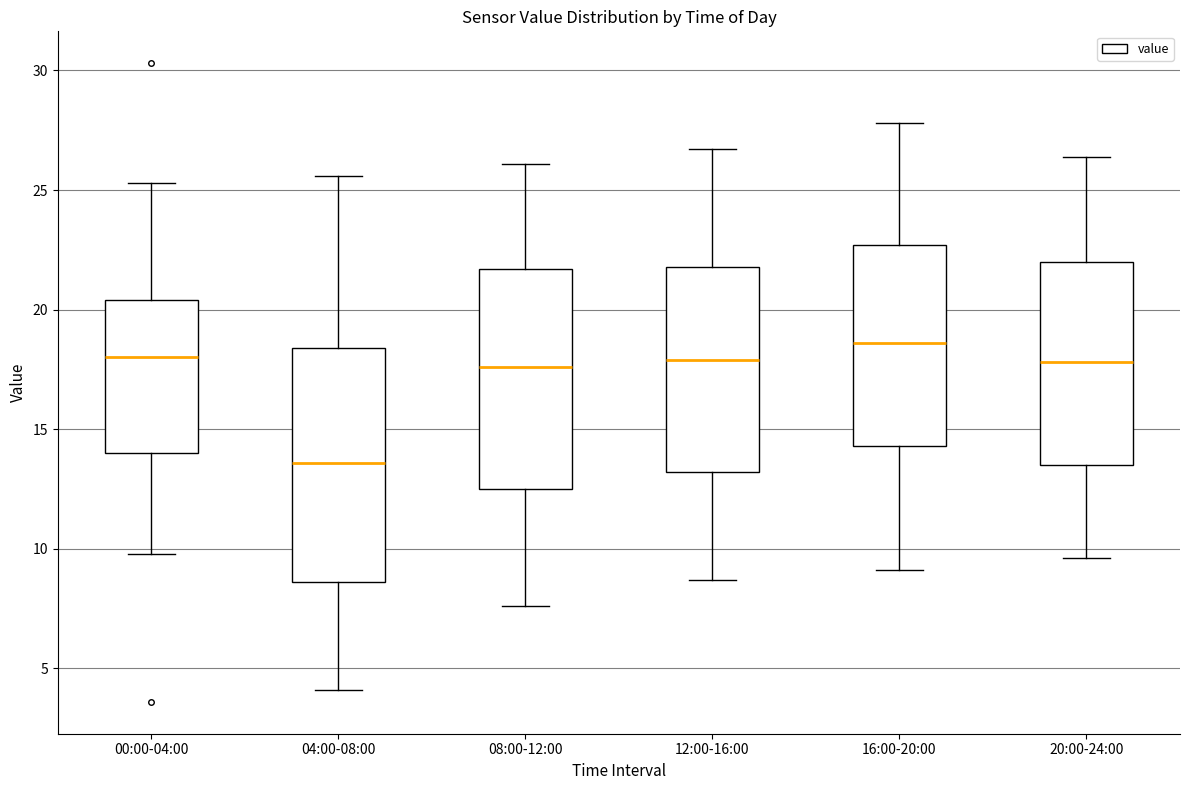

Reading left to right, transcribe this box plot: for each box, give where its median line is, the range the box spans, and where its two whiskers end, as read against the y-axis. The values are not printed on the chart, so give them approximately, as read against the axis.

00:00-04:00: median 18.0, box 14.0 to 20.5, whiskers 10.0 to 25.5
04:00-08:00: median 13.5, box 8.5 to 18.5, whiskers 4.0 to 25.5
08:00-12:00: median 17.5, box 12.5 to 21.5, whiskers 7.5 to 26.0
12:00-16:00: median 18.0, box 13.0 to 22.0, whiskers 8.5 to 26.5
16:00-20:00: median 18.5, box 14.5 to 22.5, whiskers 9.0 to 28.0
20:00-24:00: median 18.0, box 13.5 to 22.0, whiskers 9.5 to 26.5